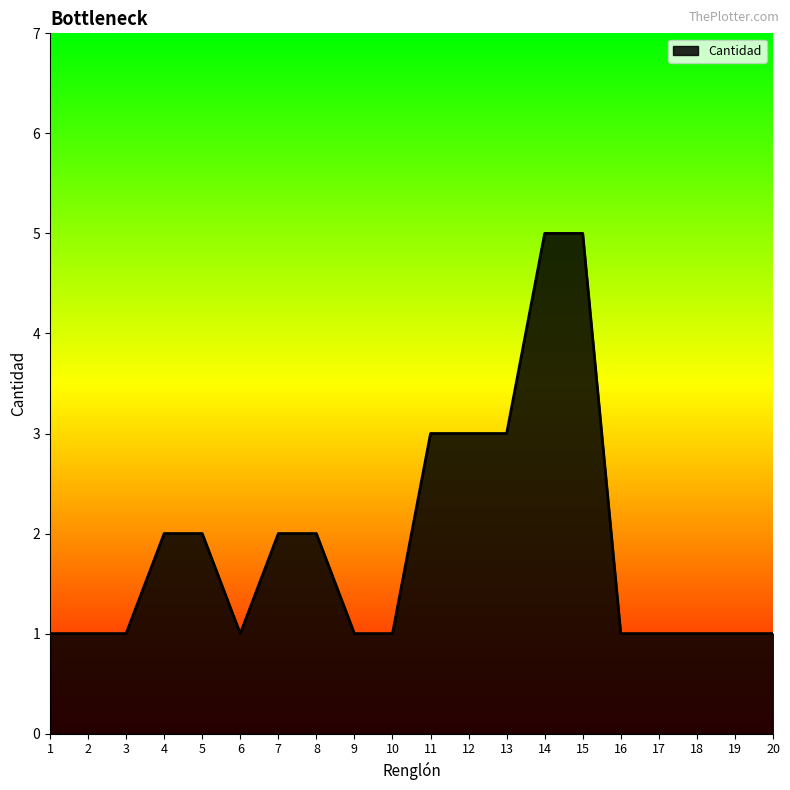

What is the sum of all values?

38